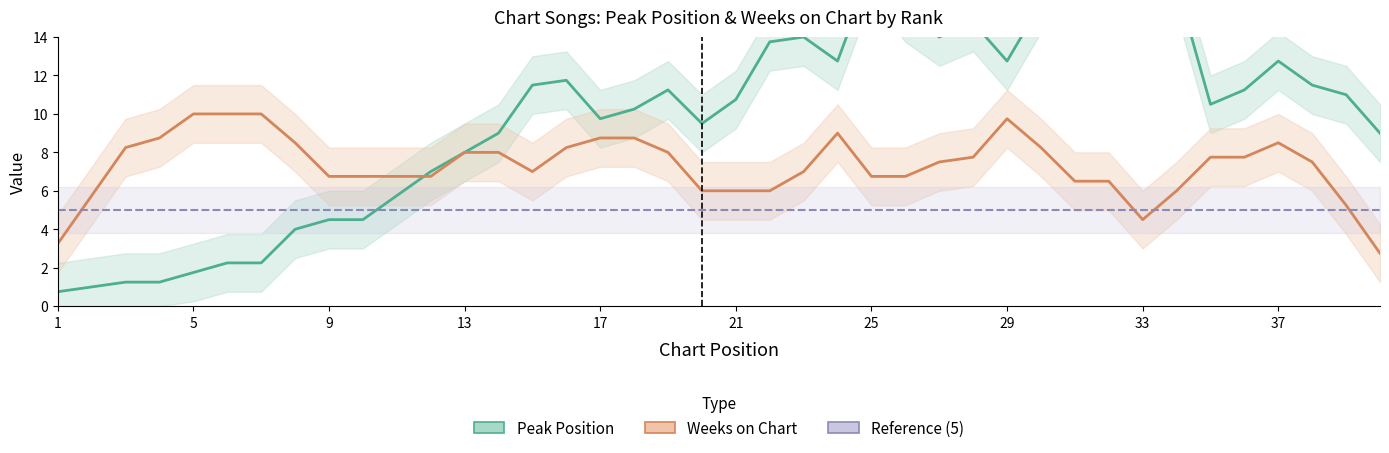

True or false: Reference (5) has a value of 5.0 at 13.

True